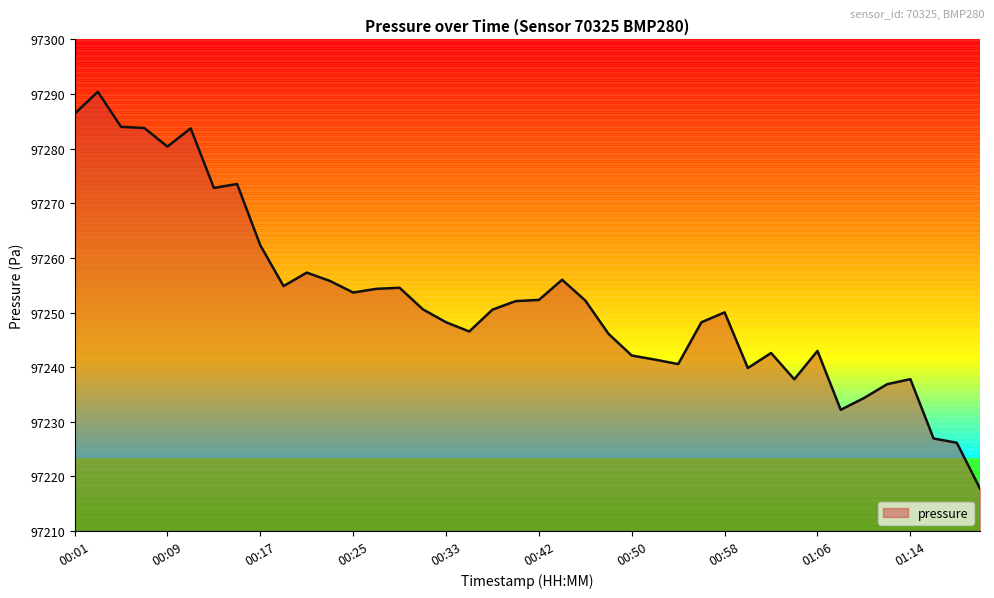

What is the difference between the maximum and minimum values?

72.6